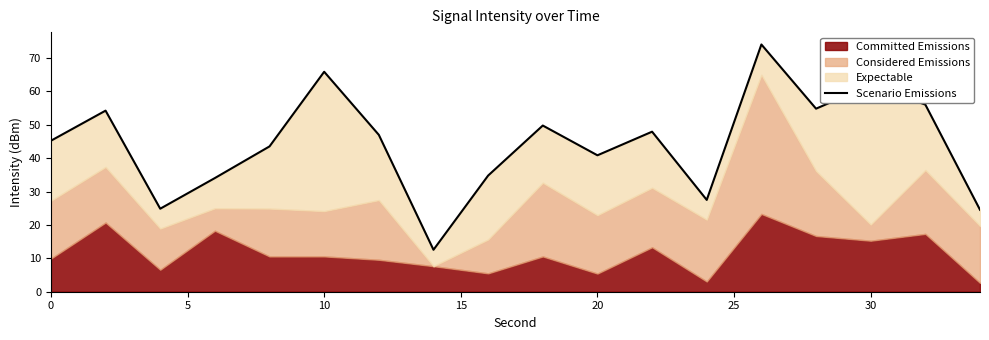

What is the lowest value of the Scenario Emissions series?

12.6